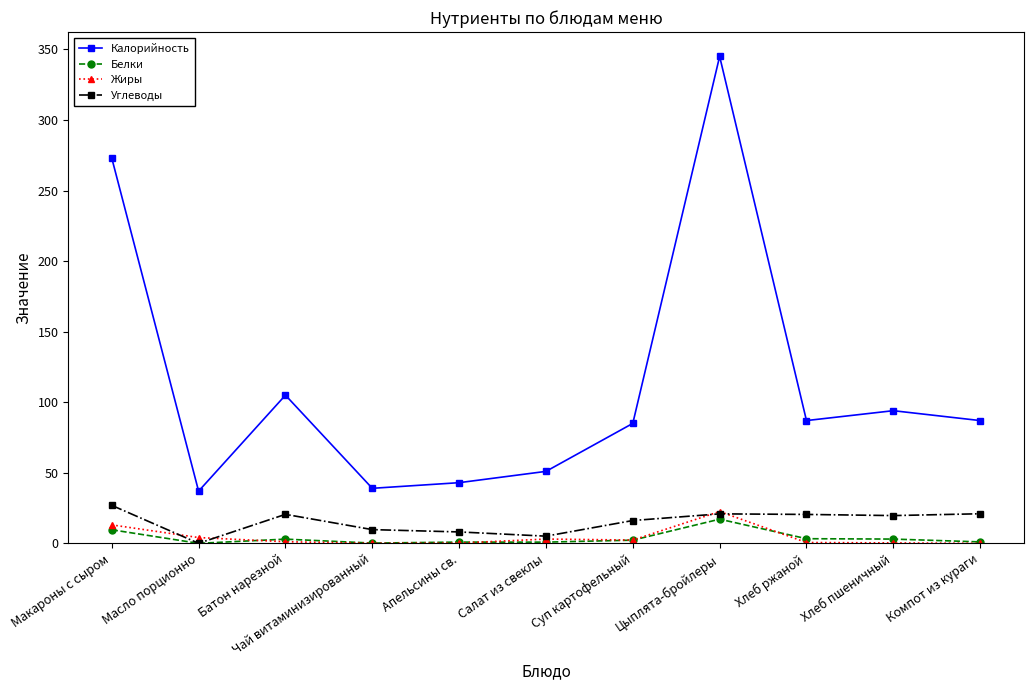

What is the value of the Белки point at the 9th from the left?

3.3